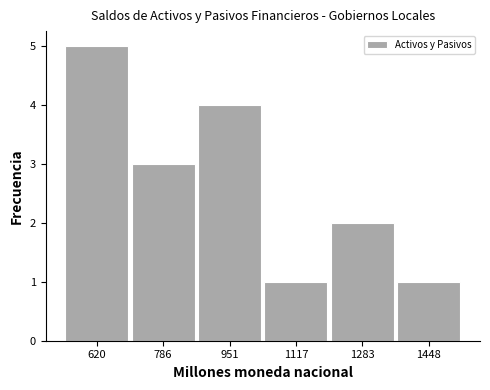

Reading left to right, transcribe this chart: for each bar, give the range it covers on the x-axis and its height. Neither the bar edges nor the heights are printed on the chart, so give them approximately, as read against the axes.

540 to 700: 5
700 to 860: 3
860 to 1040: 4
1040 to 1200: 1
1200 to 1360: 2
1360 to 1540: 1